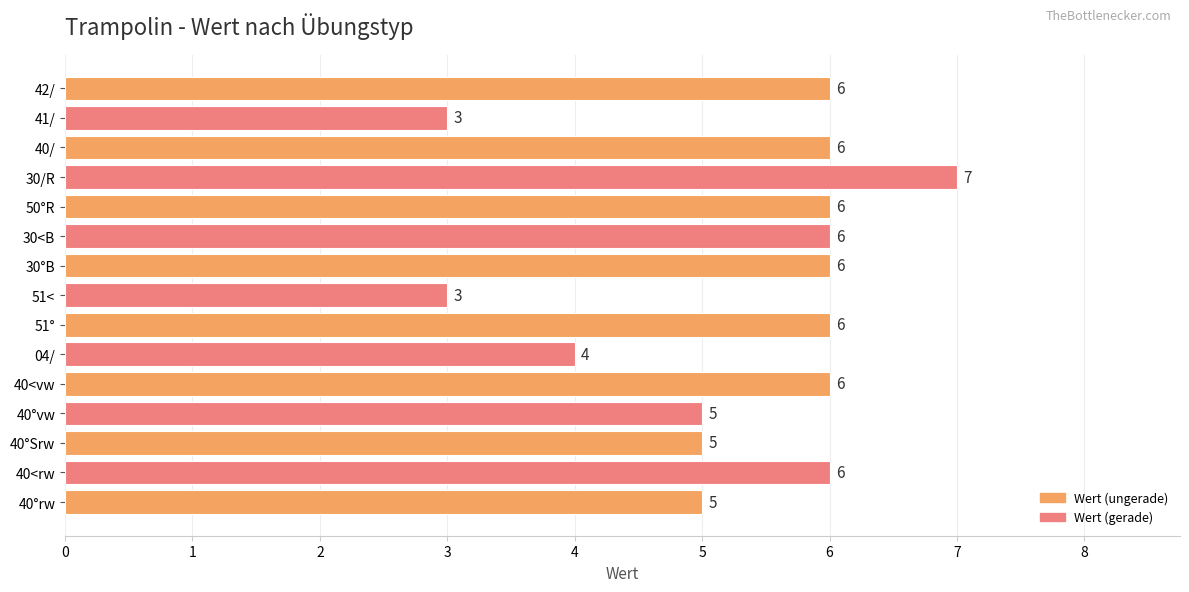

Count the values in the range 5 to 6.

11